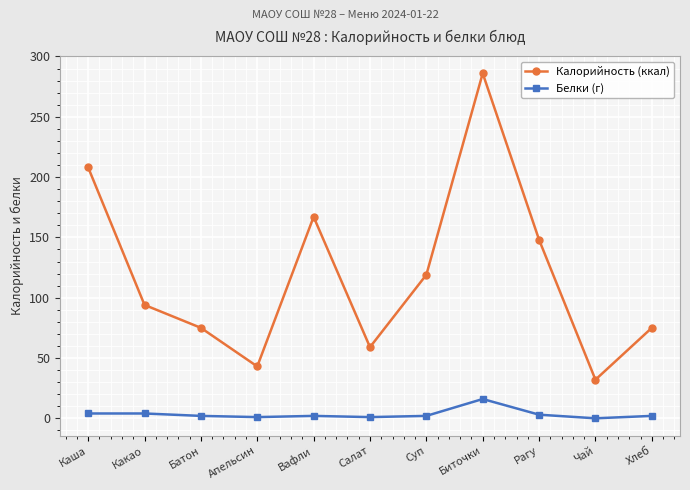

How many series are shown in this chart?

2